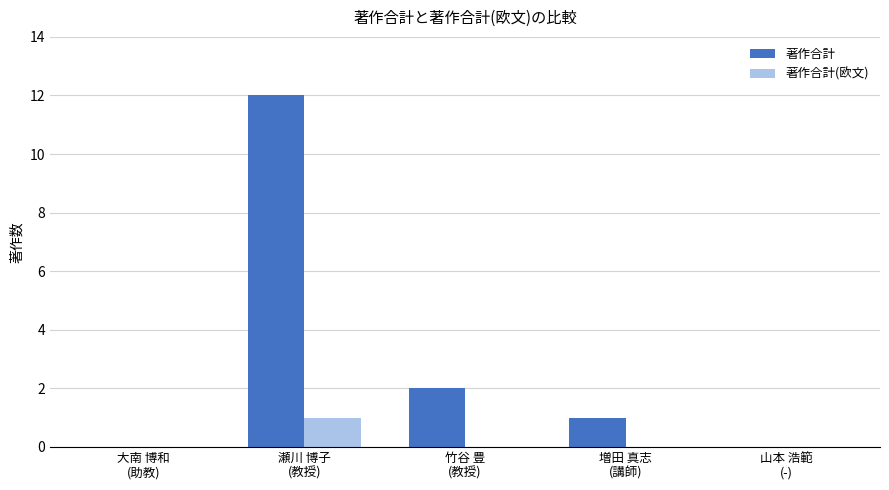

How many distinct data groups are displayed?

2